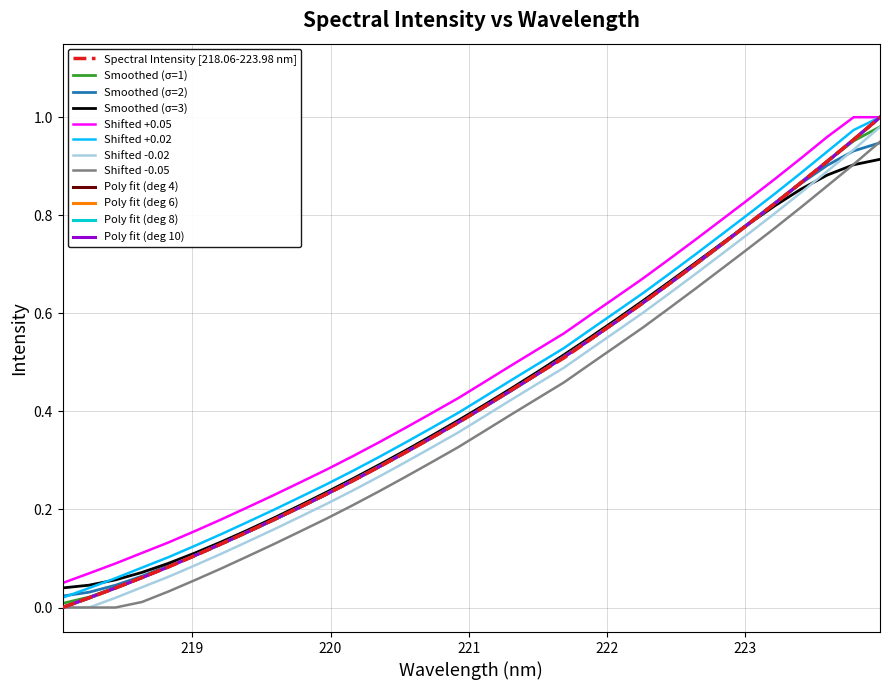

True or false: Shifted -0.05 and Shifted +0.05 intersect in this chart.

False